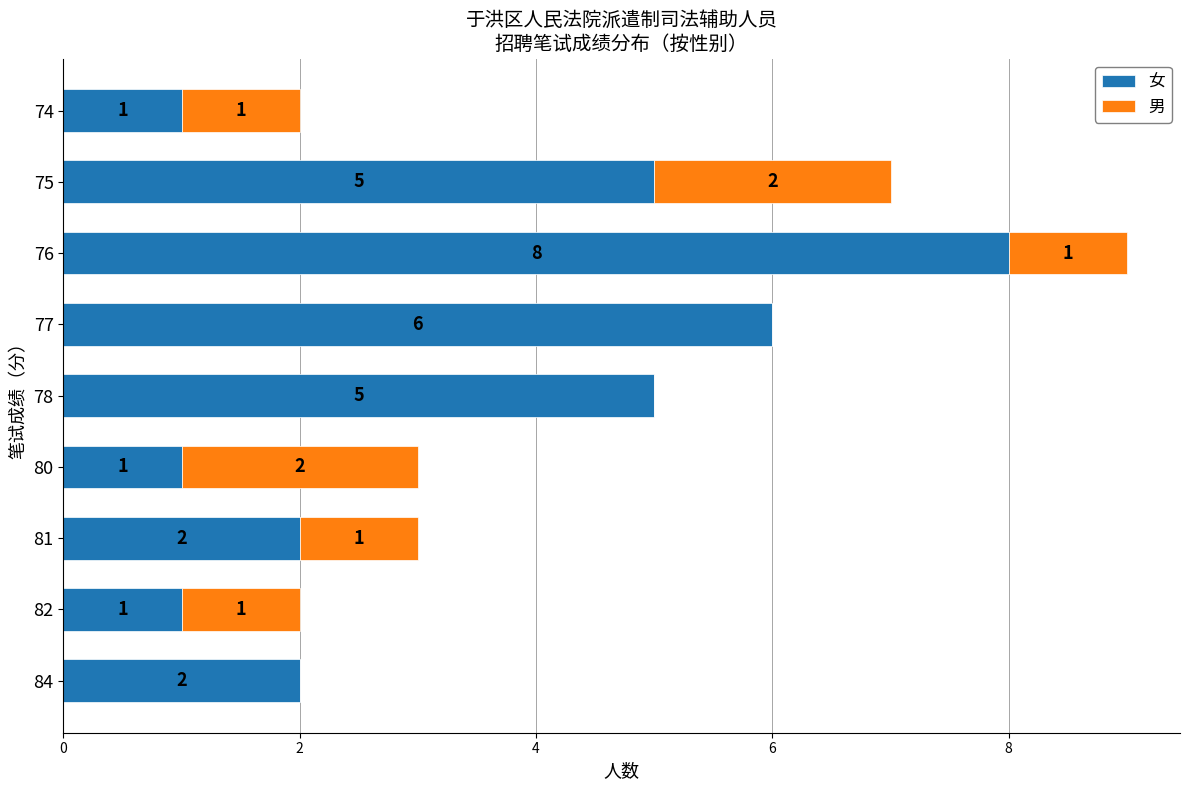

What is the sum of all 女 values?

31